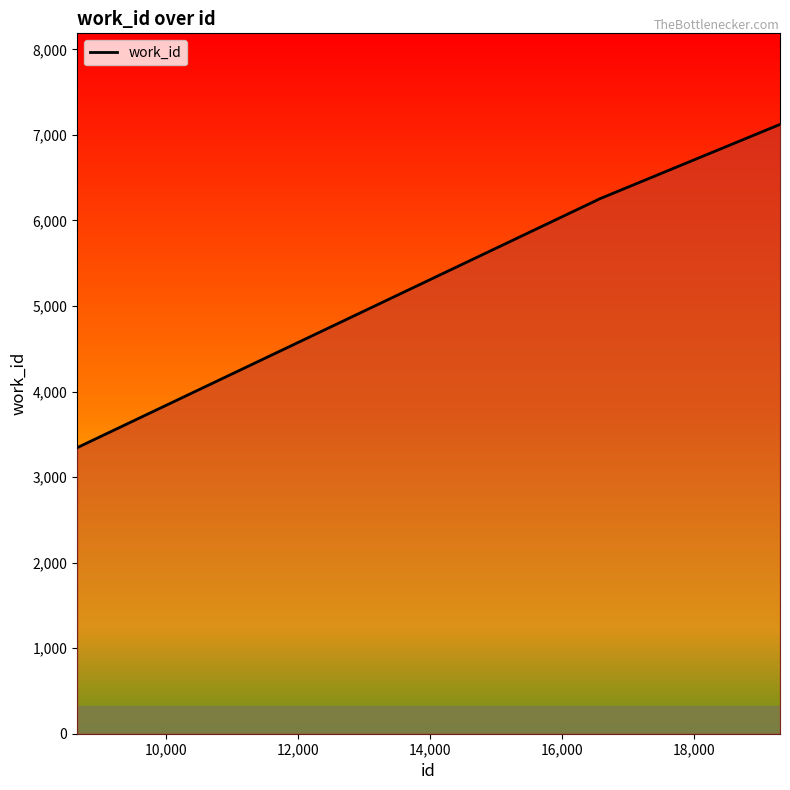

What is the difference between the second highest and second lowest values?

887